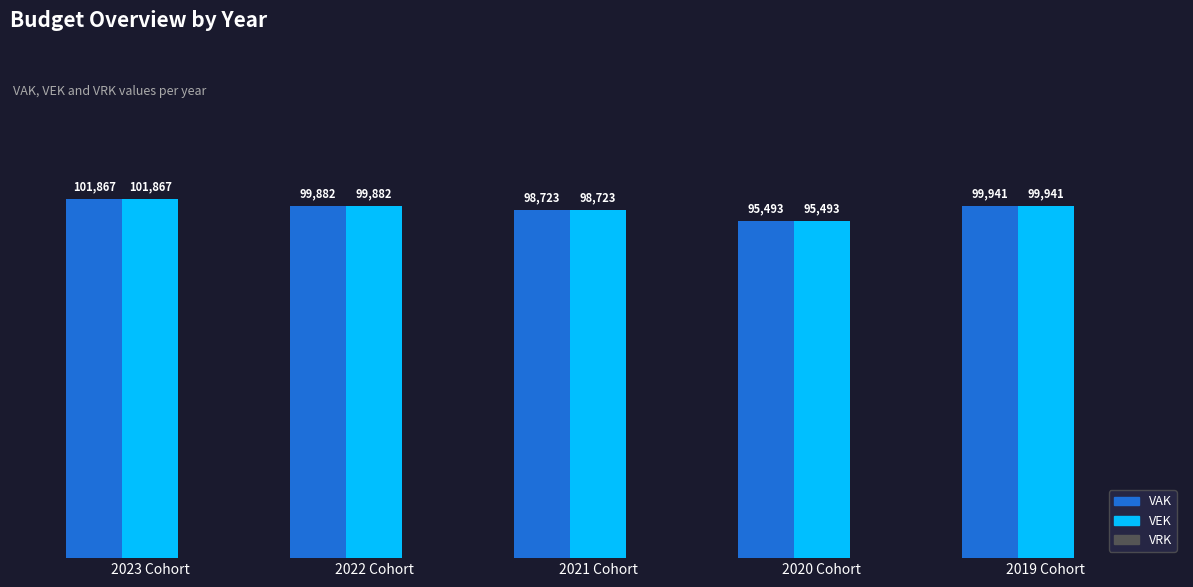

What is the minimum value shown in the chart?

95493